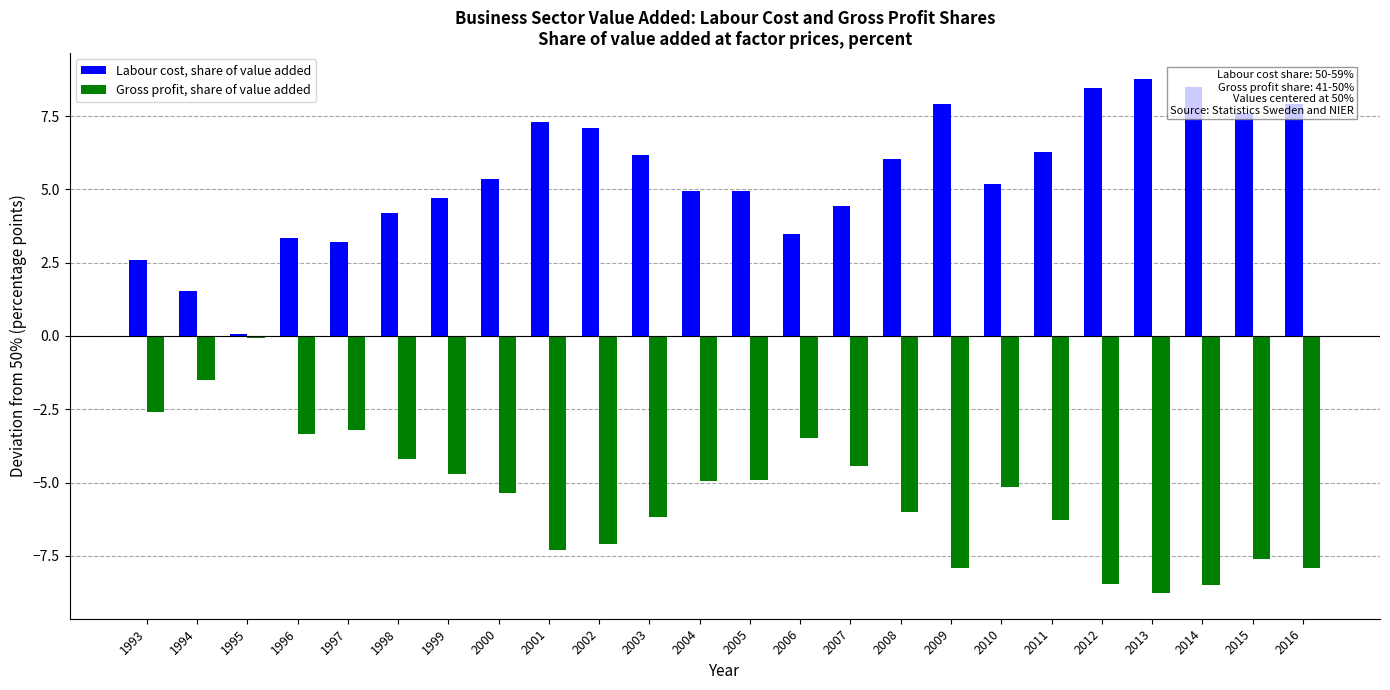

What is the difference between the maximum and minimum values in the Labour cost, share of value added series?

8.7